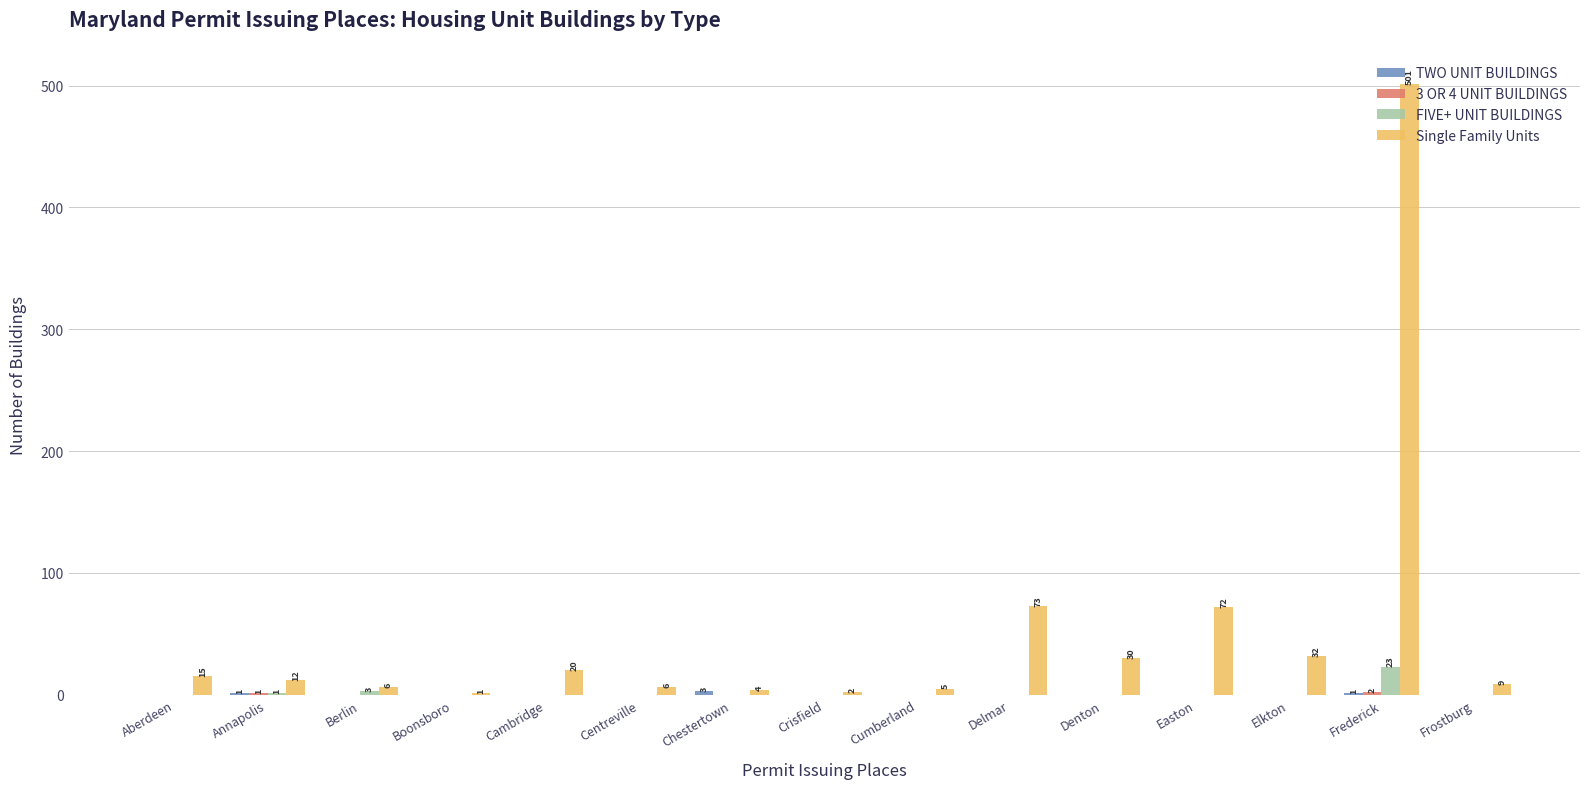

Which series has the largest total across all categories?

Single Family Units